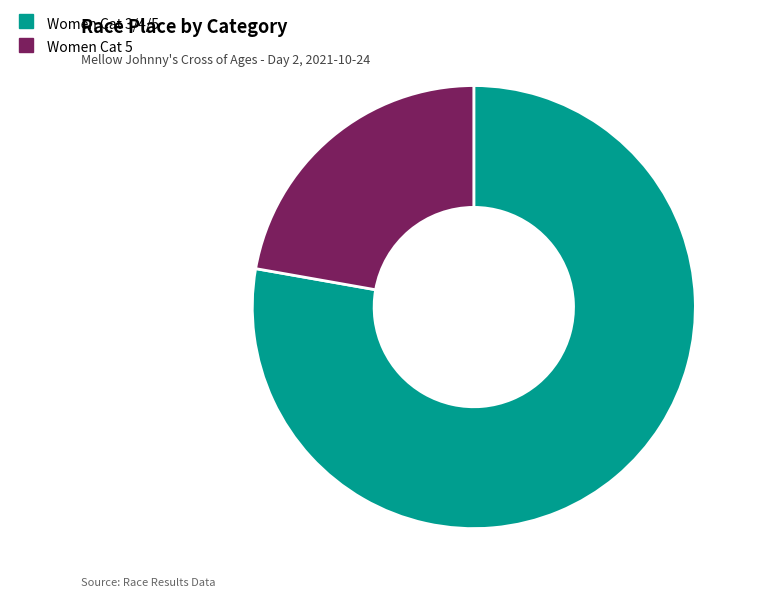

Rank the categories by value from highest to lowest.

Women Cat 3/4/5, Women Cat 5